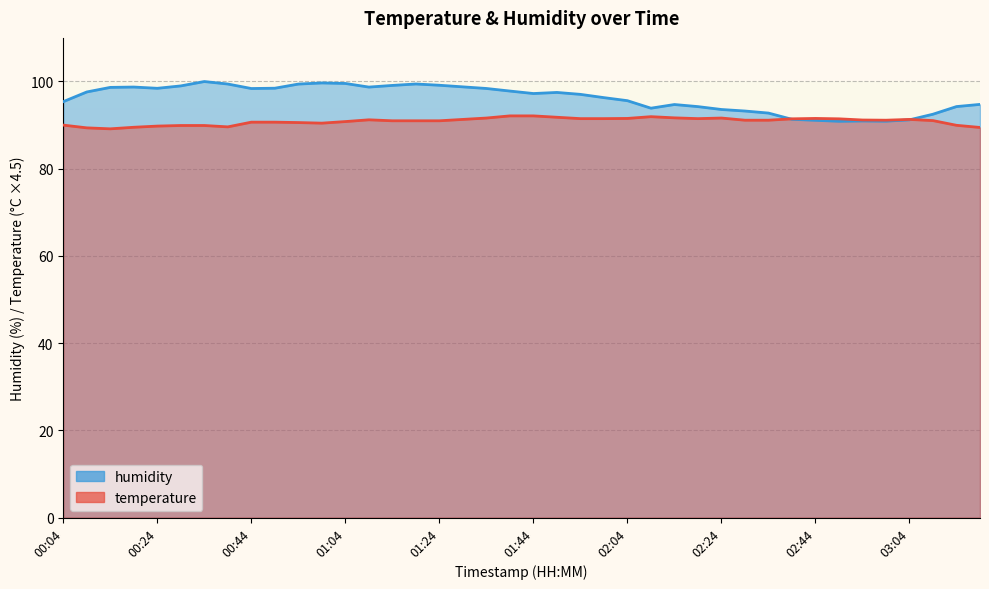

Where do temperature and humidity first cross each other?

02:34 and 02:39